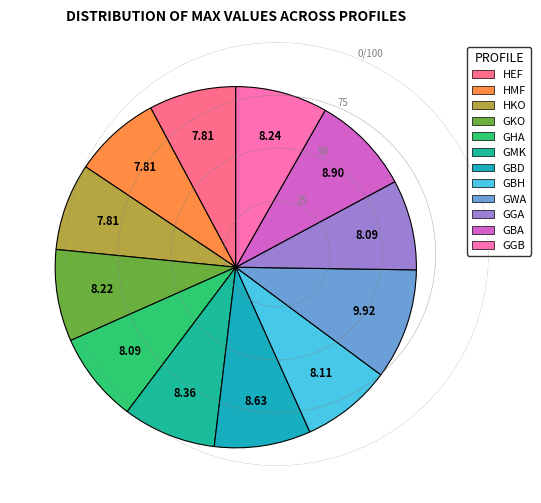

Does GMK represent more than half of the total?

No